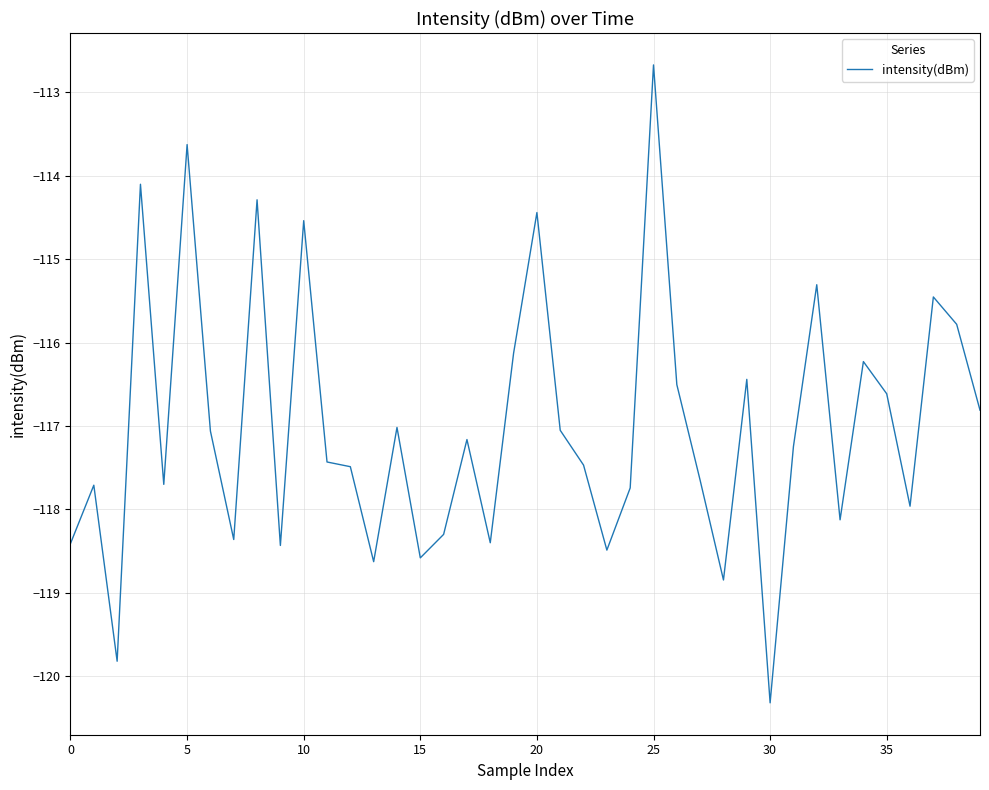

How many series are shown in this chart?

1